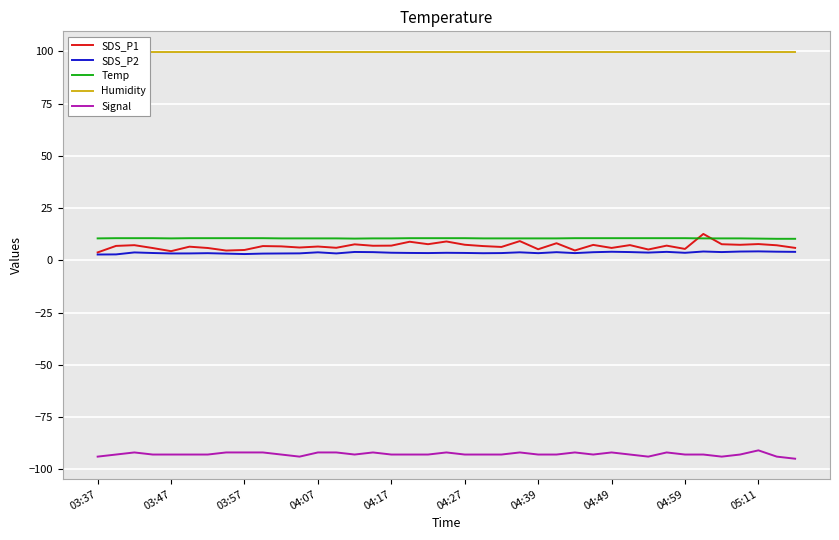

True or false: Temp and SDS_P2 intersect in this chart.

False